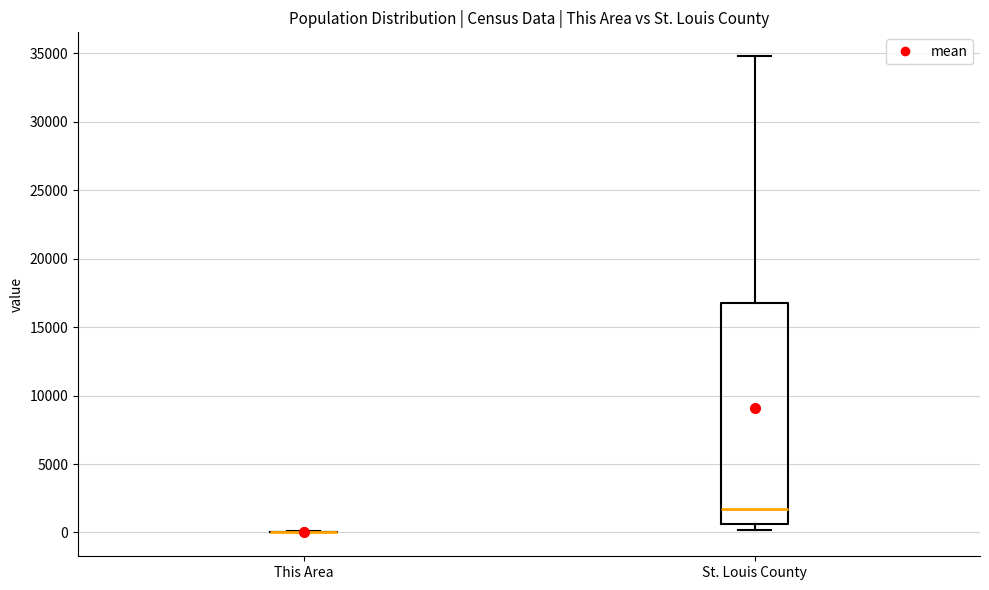

Reading left to right, read every box against the y-axis: the position of its median line, the range the box covers, and the ends of its whiskers. The values are not printed on the chart, so give them approximately, as read against the axis.

This Area: box collapsed to a line at 0, whiskers 0 to 0
St. Louis County: median 1500, box 500 to 16500, whiskers 0 to 35000